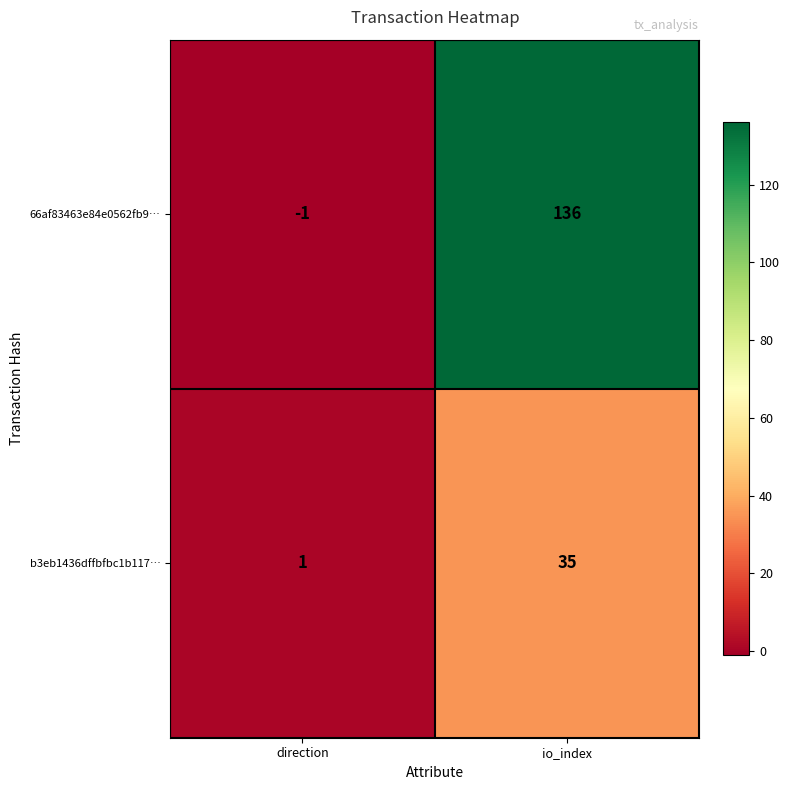

What is the sum of the 66af83463e84e0562fb9… values at io_index and direction?

135